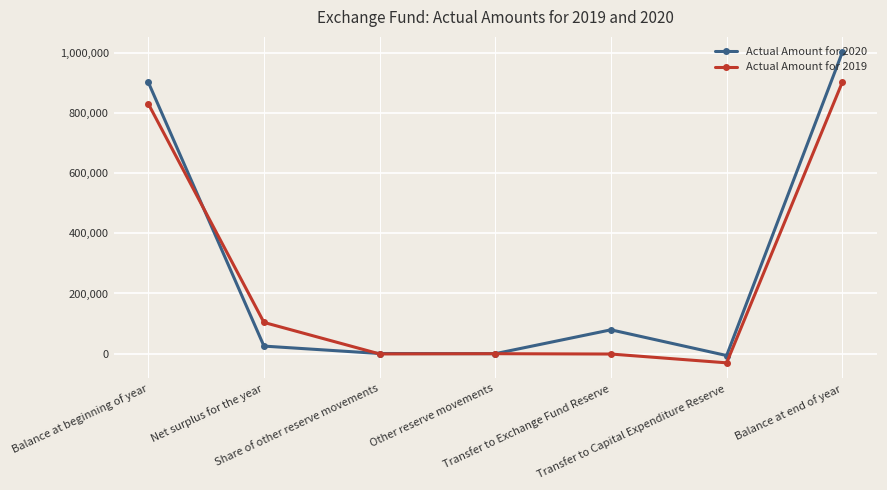

Rank the series by their average value, from highest to lowest.

Actual Amount for 2020, Actual Amount for 2019